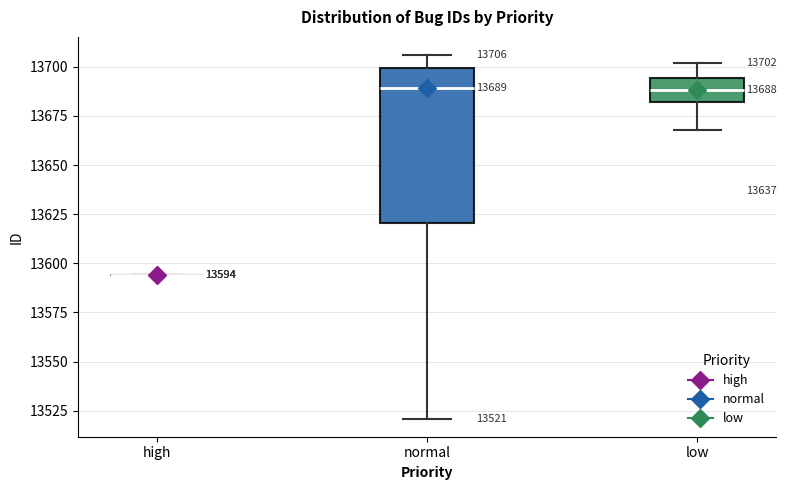

Which box is the tallest, from its lower edge to its upper edge?

normal